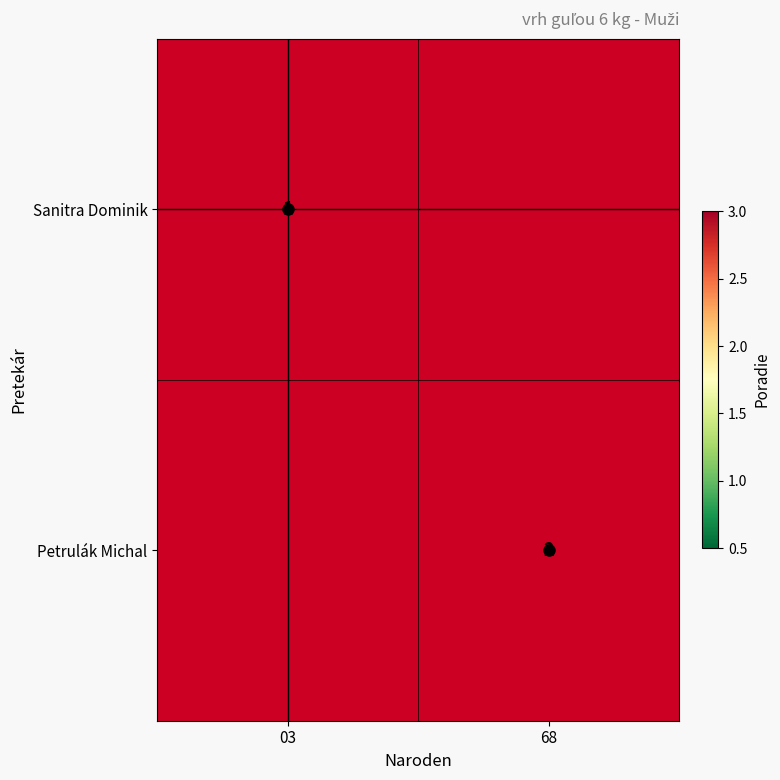

Which series has the widest spread of values?

Petrulák Michal